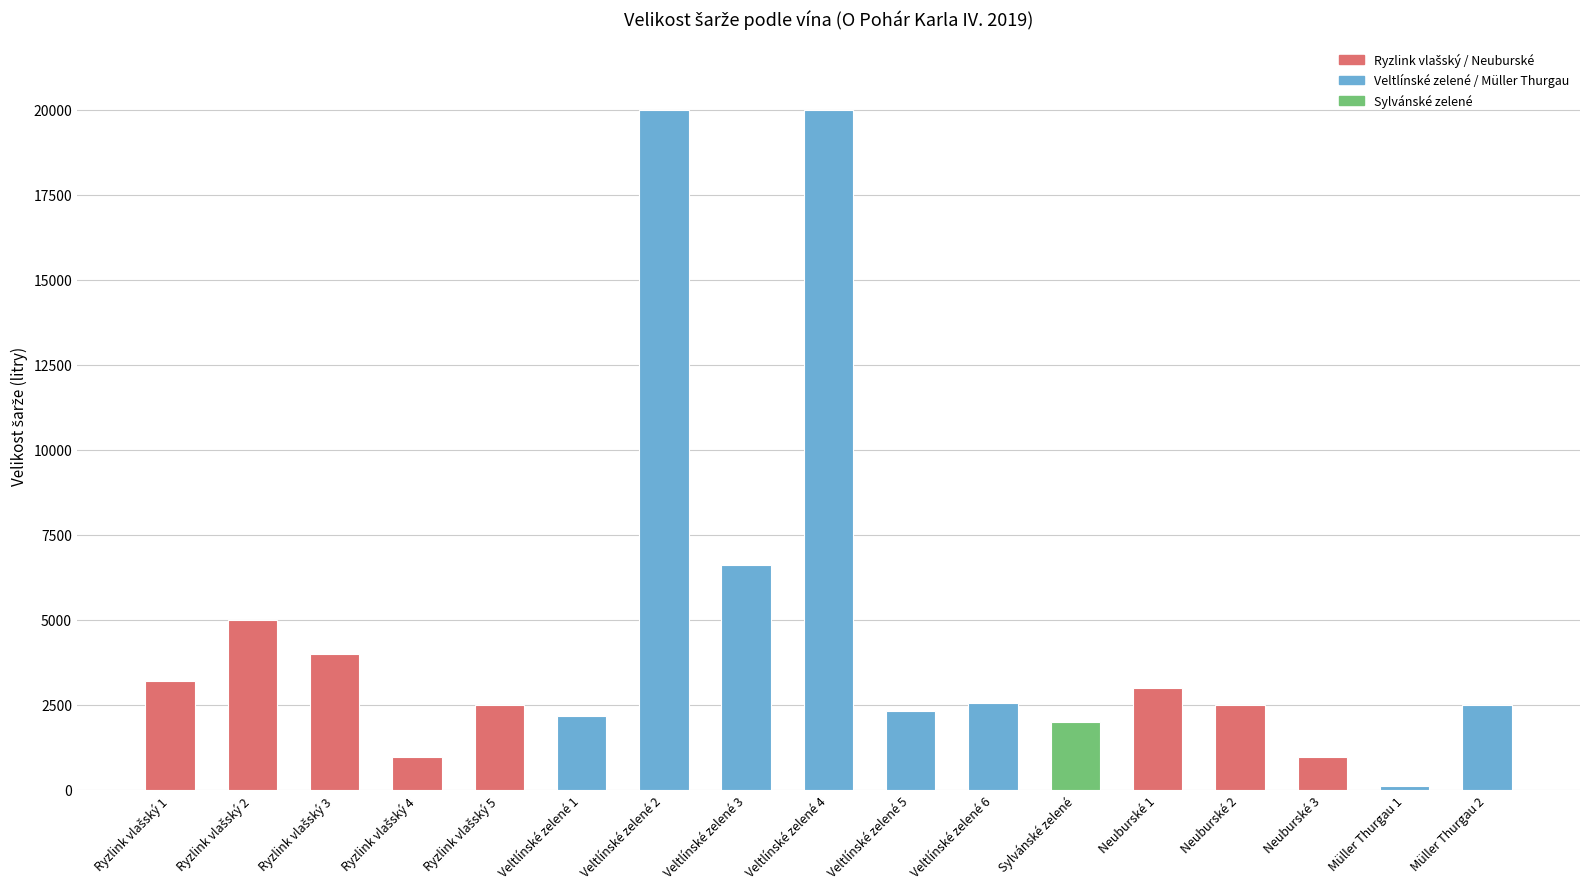

What is the change in value from Veltlínské zelené 5 to Müller Thurgau 1?

-2200